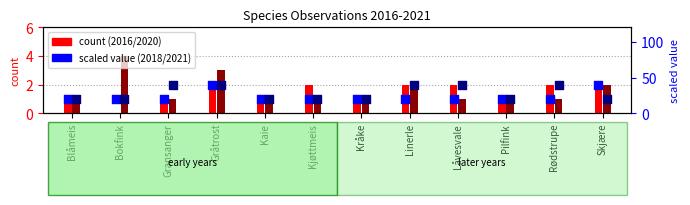

At how many categories does at least one series exceed 16?

12